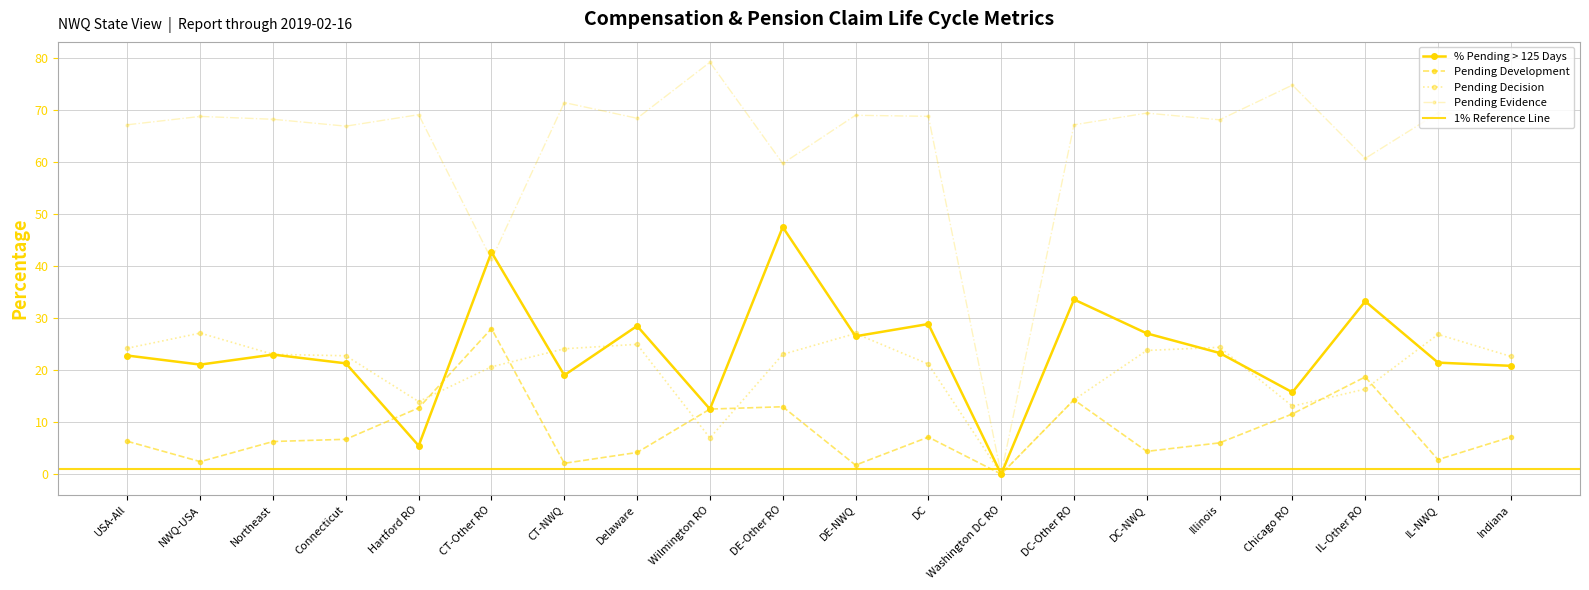

Is it true that the value at DC is 28.9?

True